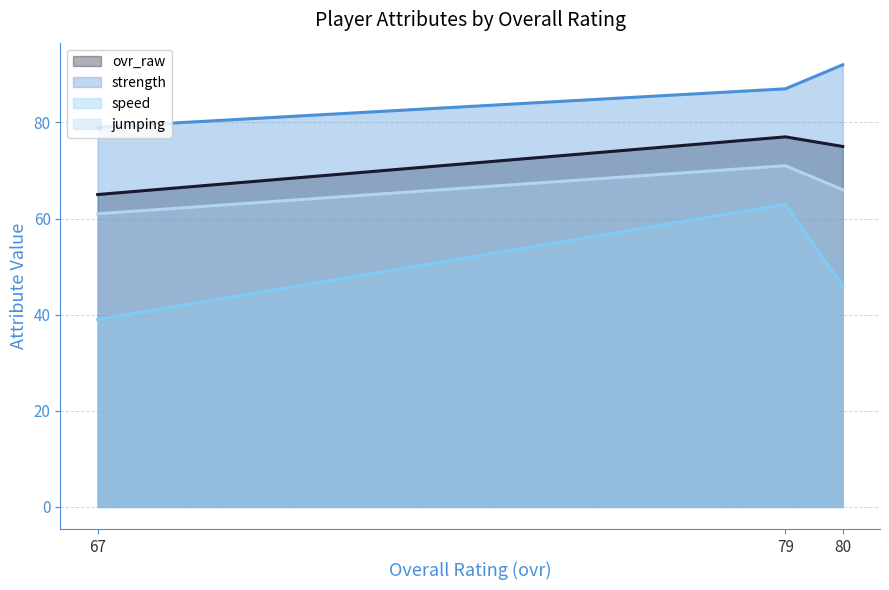

What is the maximum value for jumping?

71